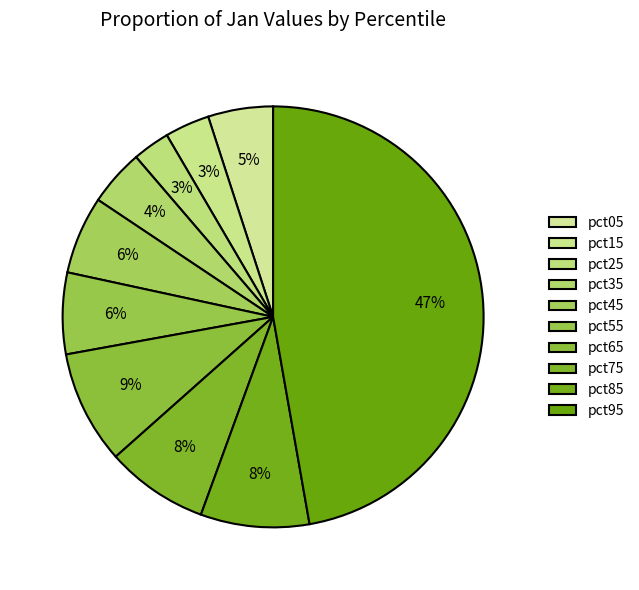

Which category has the smallest portion of the pie?

pct25